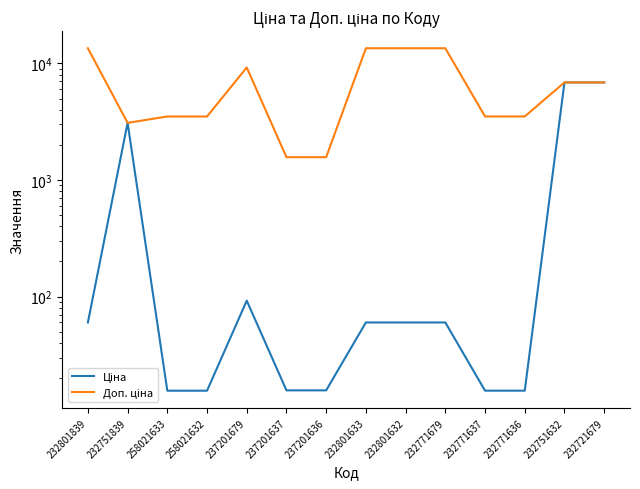

What is the maximum value shown in the chart?

13493.2